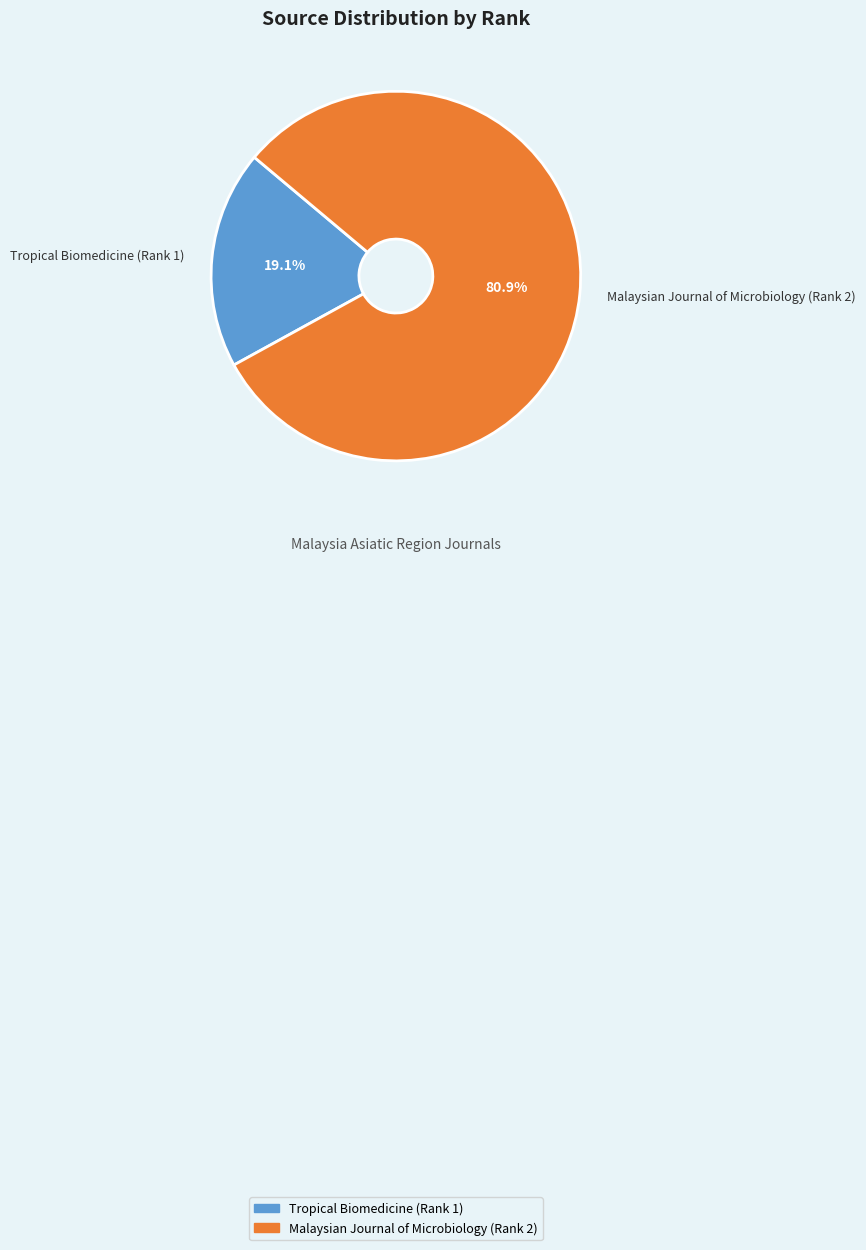

Count the number of slices in the pie.

2